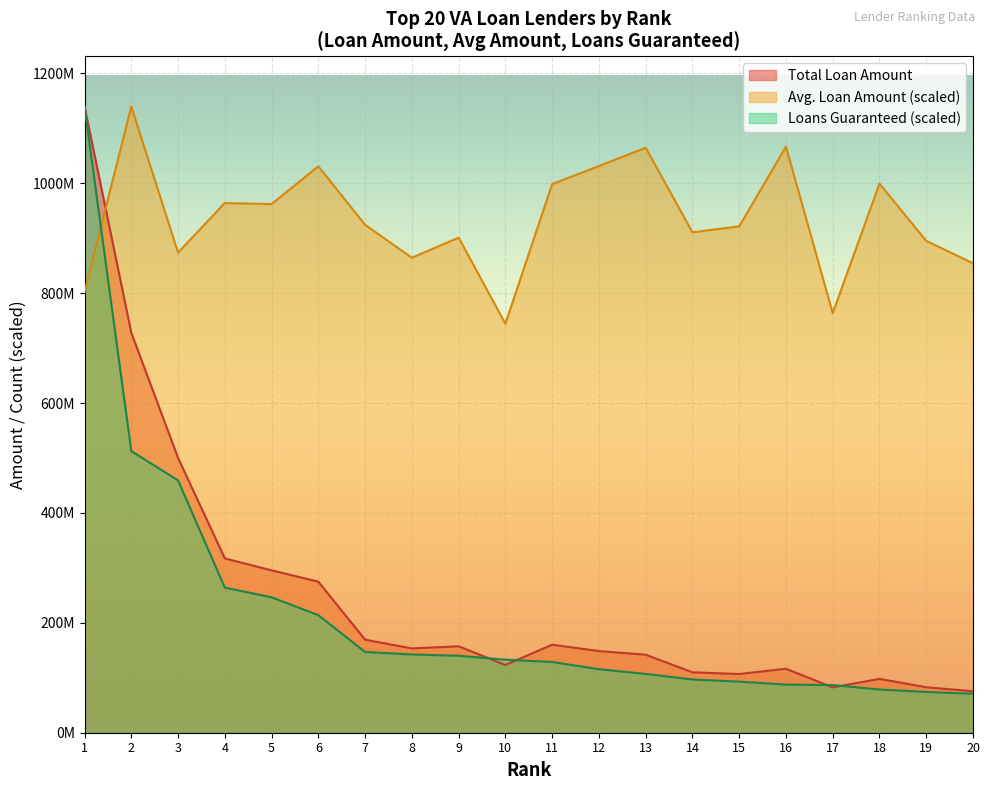

How many categories are shown in the chart?

20